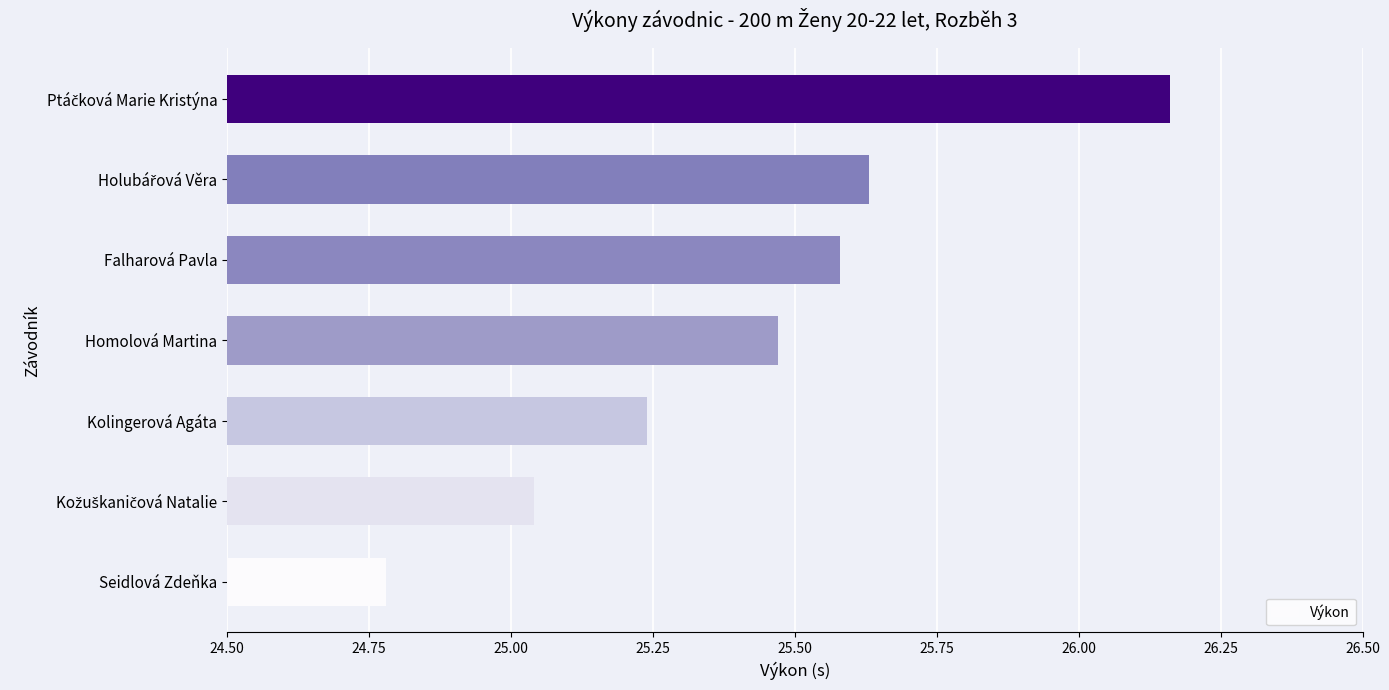

Which category has the lowest value across all series?

Seidlová Zdeňka